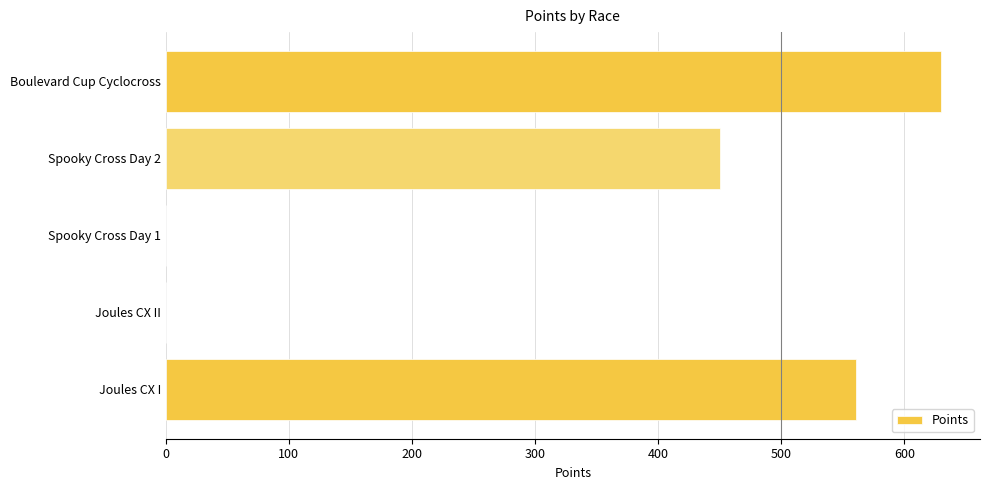

The value at Spooky Cross Day 2 is 247.1. True or false?

False